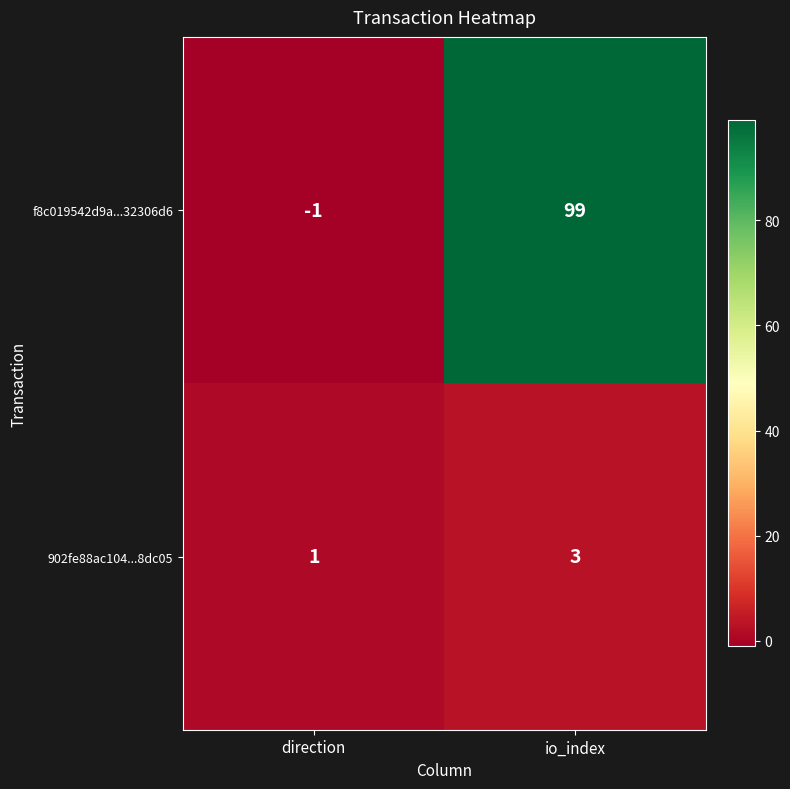

At which label is f8c019542d9a...32306d6 closest to 49?

direction